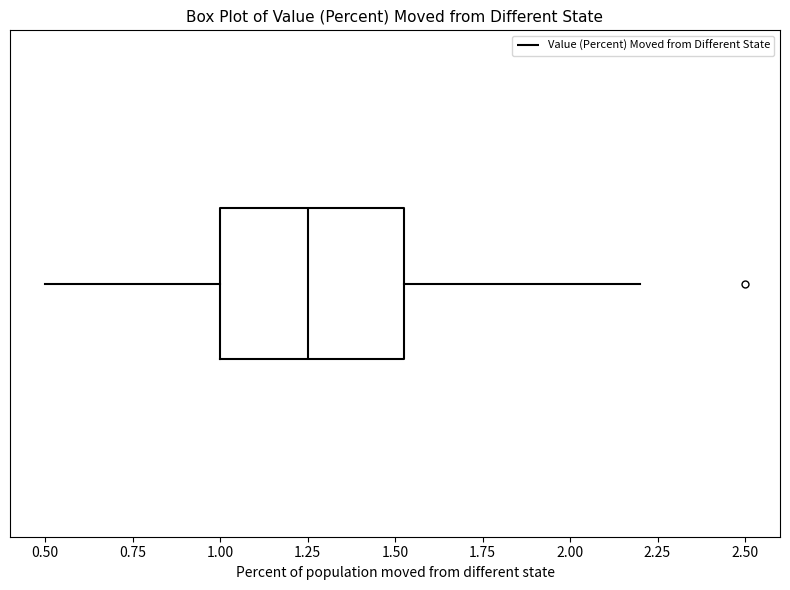

Transcribe this box plot: give where the median line is, the range the box spans, and where the two whiskers end, as read against the x-axis. The values are not printed on the chart, so give them approximately, as read against the axis.

median 1.25, box 1.00 to 1.55, whiskers 0.50 to 2.20